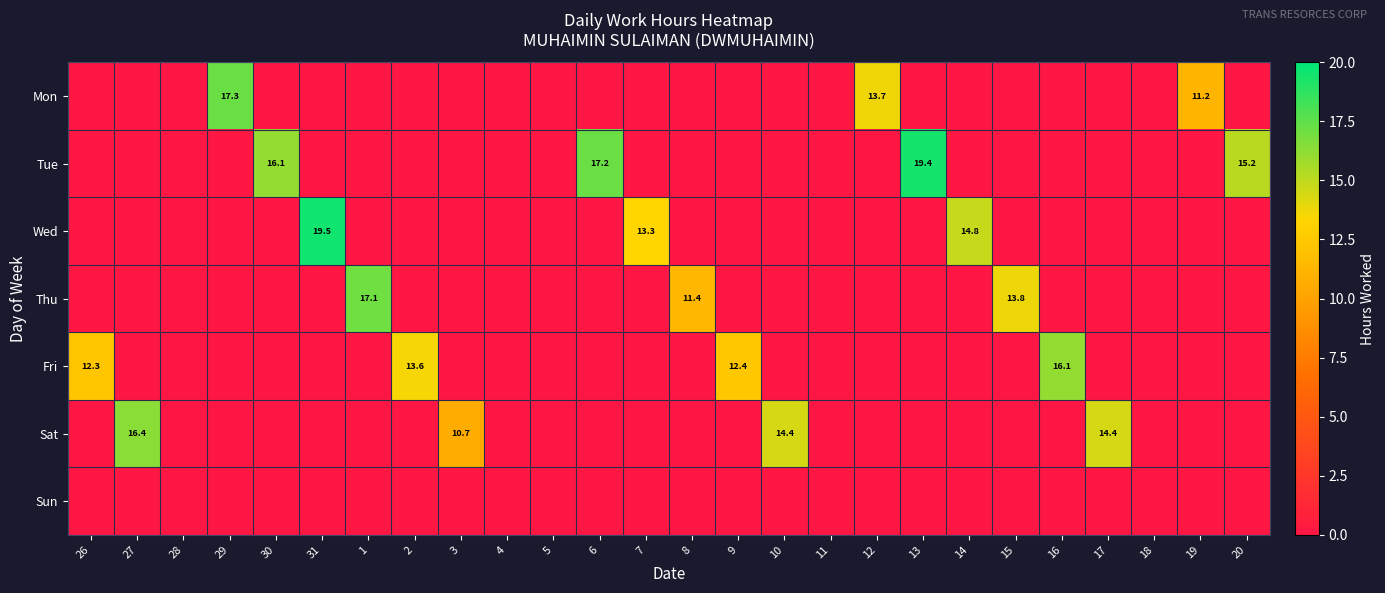

The value of Tue at 6 is 17.2. True or false?

True